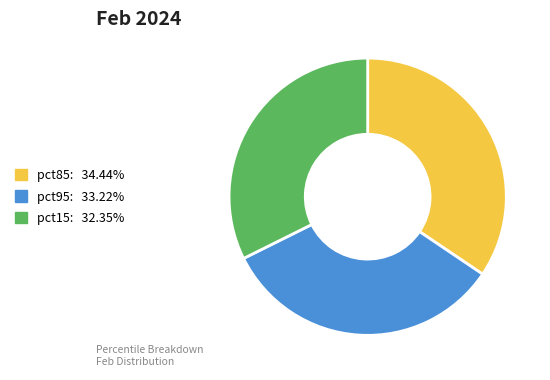

Does any single category account for the majority?

No